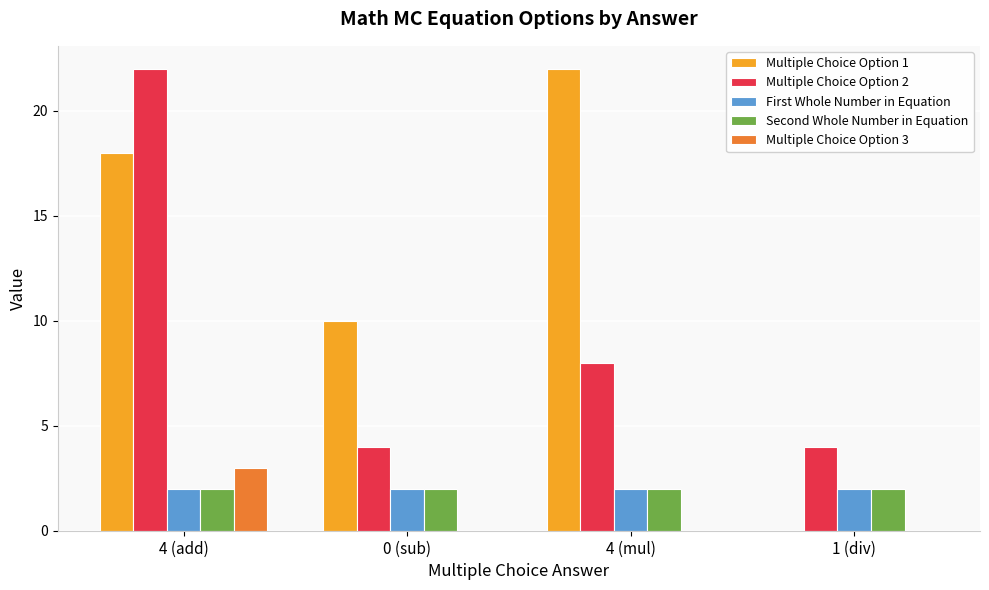

Reading left to right, extract all data points from this chart.

Multiple Choice Option 1: 4 (add)=18	0 (sub)=10	4 (mul)=22	1 (div)=0
Multiple Choice Option 2: 4 (add)=22	0 (sub)=4	4 (mul)=8	1 (div)=4
First Whole Number in Equation: 4 (add)=2	0 (sub)=2	4 (mul)=2	1 (div)=2
Second Whole Number in Equation: 4 (add)=2	0 (sub)=2	4 (mul)=2	1 (div)=2
Multiple Choice Option 3: 4 (add)=3	0 (sub)=0	4 (mul)=0	1 (div)=0